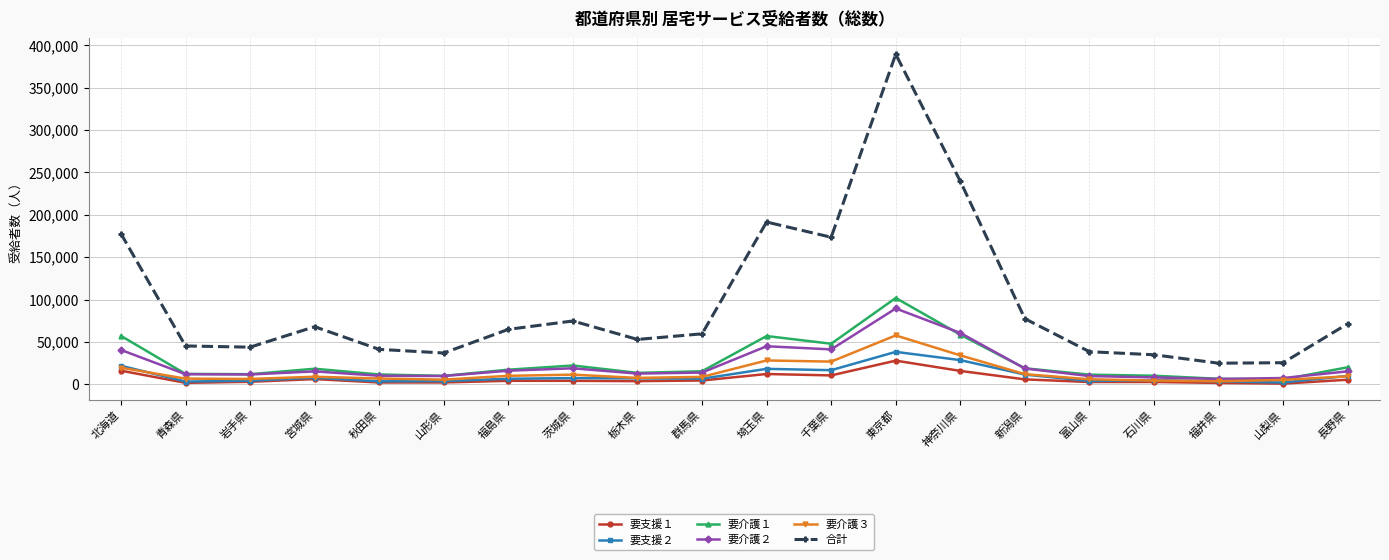

What is the label of the 6th point from the right?

新潟県